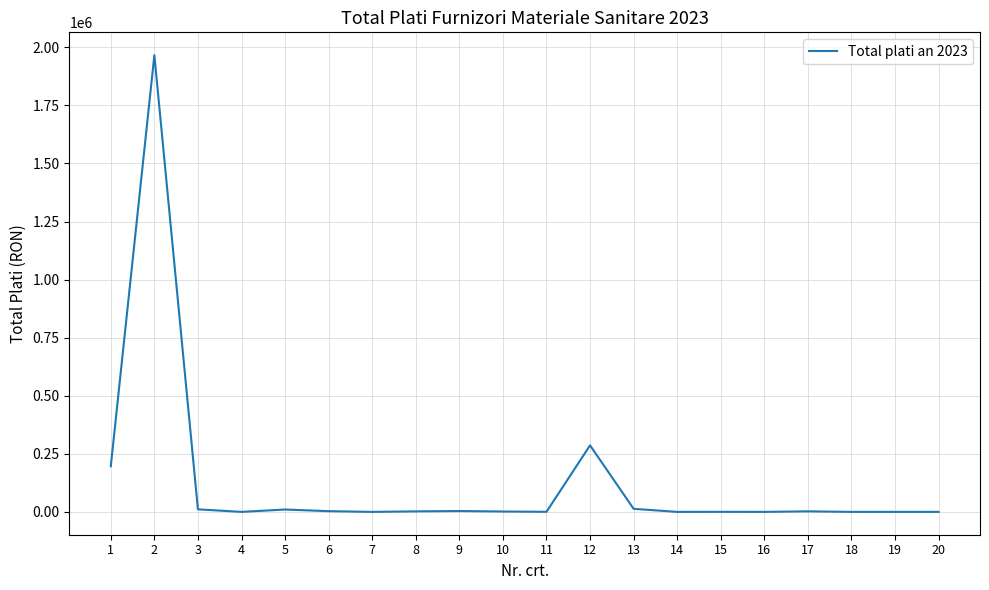

What is the maximum value shown in the chart?

1966148.7